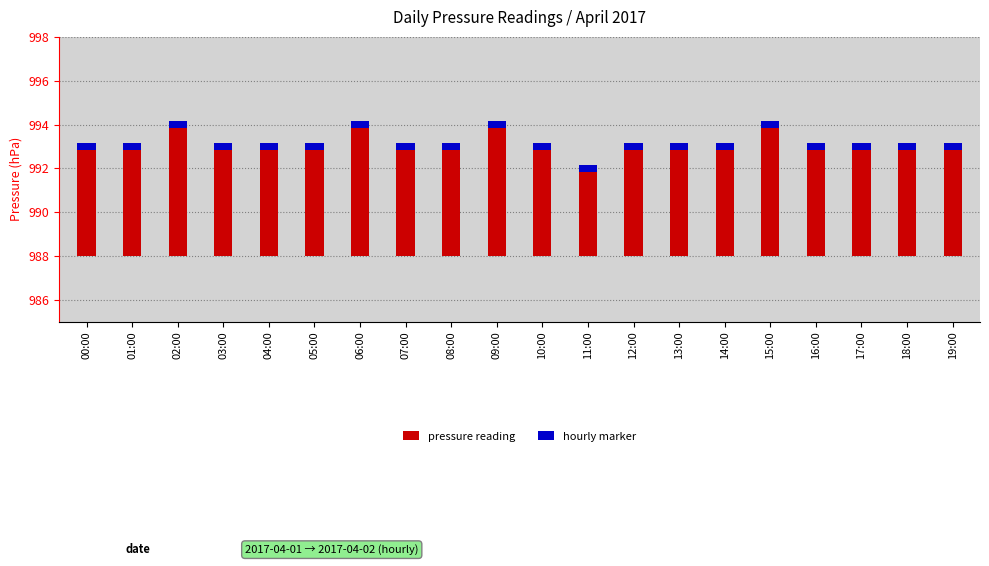

The chart shows a value of 2 at 03:00. True or false?

False